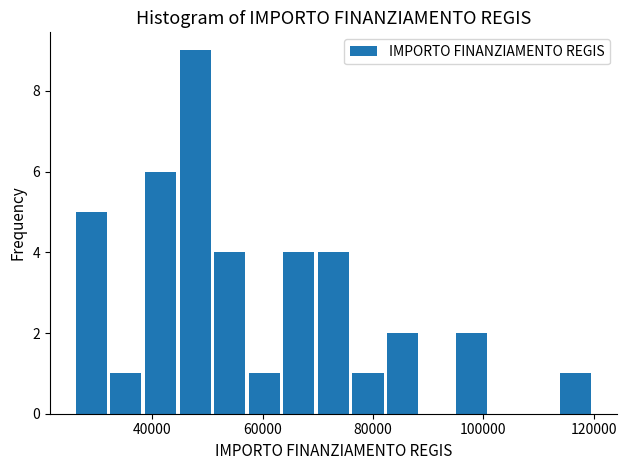

Read against the x-axis, roughly where is the centre of the tallest bar?

48000